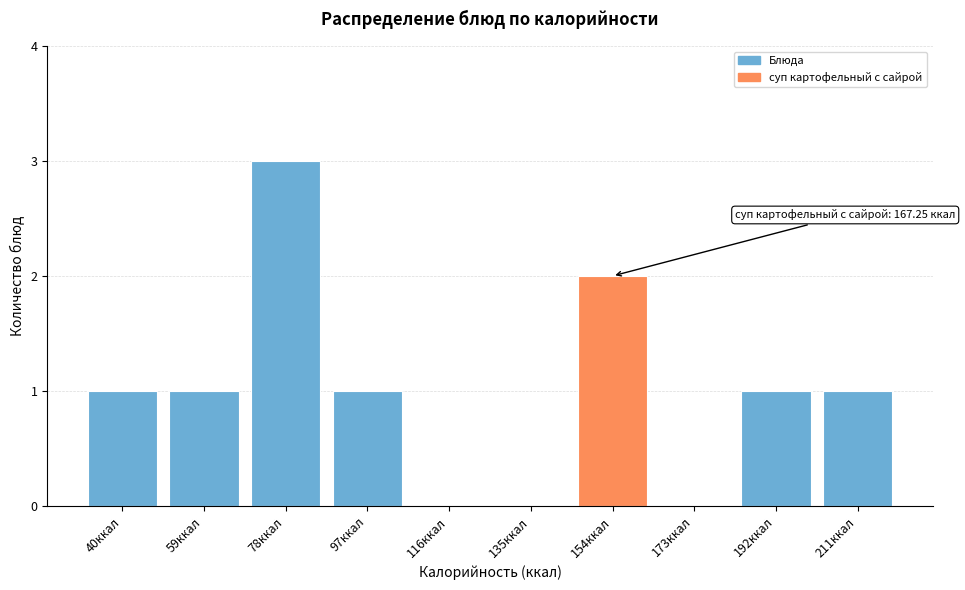

Reading right to left, transcribe all the data shown in this chart.

211ккал=1	192ккал=1	173ккал=0	154ккал=2	135ккал=0	116ккал=0	97ккал=1	78ккал=3	59ккал=1	40ккал=1